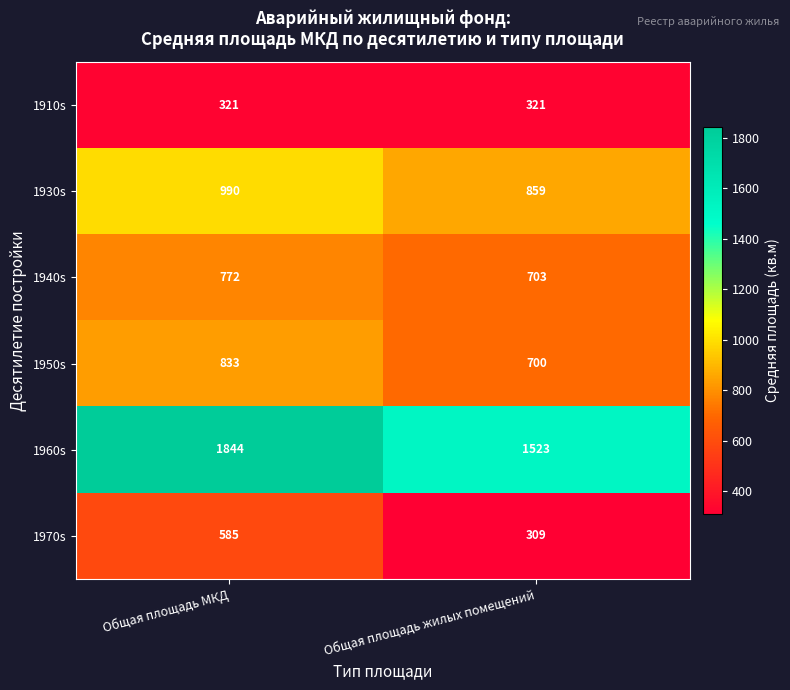

The 1970s series shows 296 at Общая площадь МКД. True or false?

False